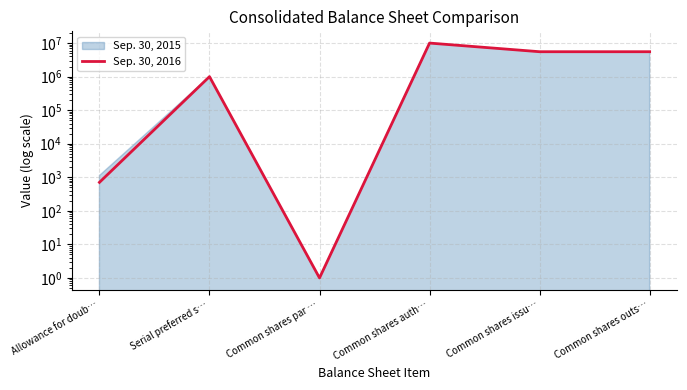

What is the value of the 4th point from the left?

10000000